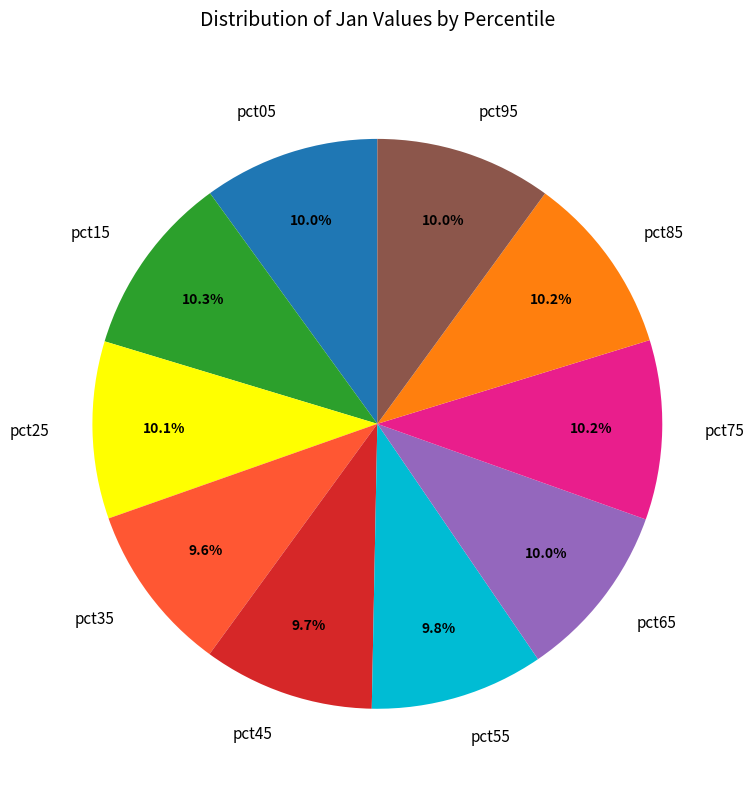

Is pct15 the majority of the pie?

No